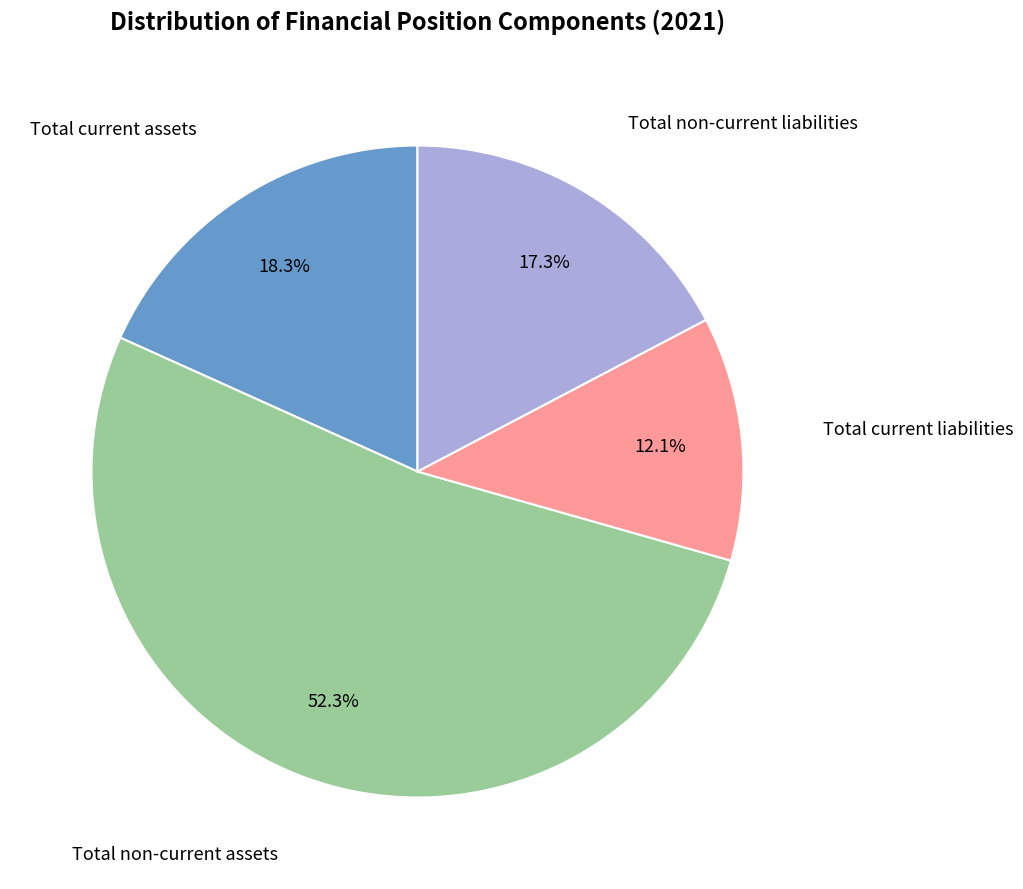

Is there a majority slice in this chart?

Yes